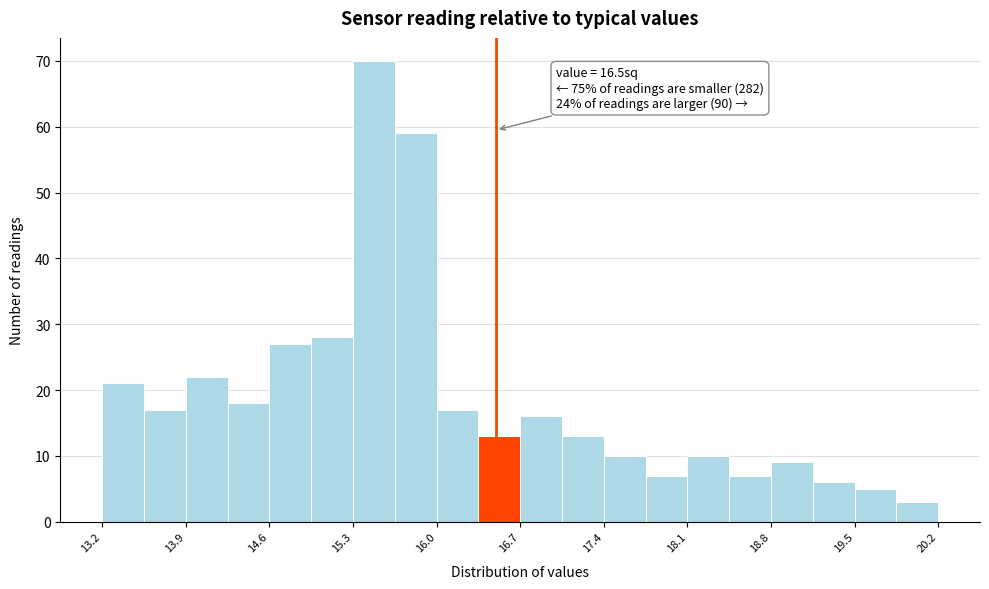

Around what value on the x-axis is the tallest bar? Give the approximate position of its centre, as read against the axis.

15.5